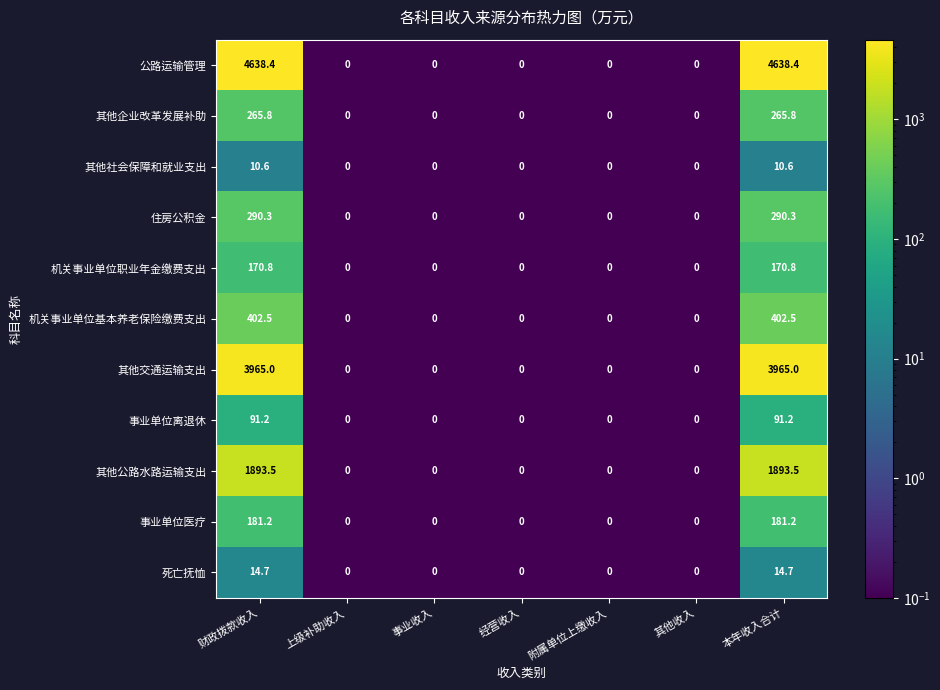

What is the greatest value displayed?

4638.4